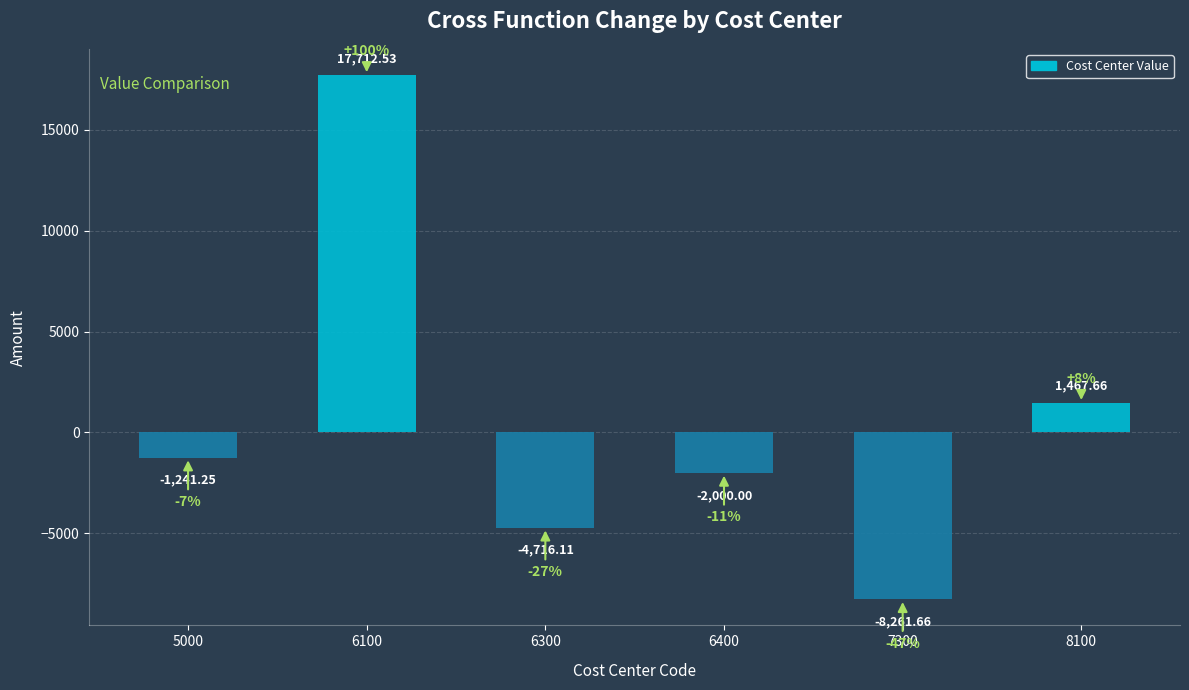

How many values are below -1241?

4